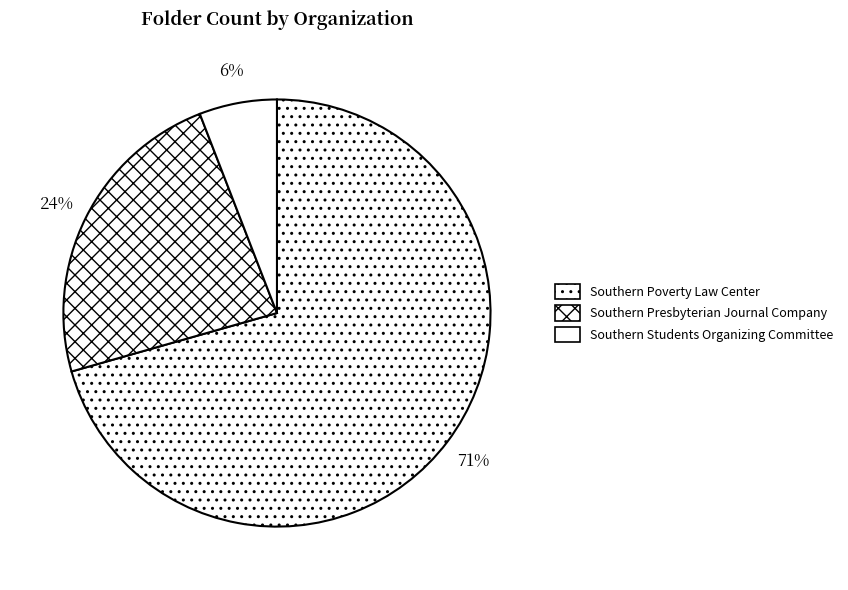

Does any single category account for the majority?

Yes